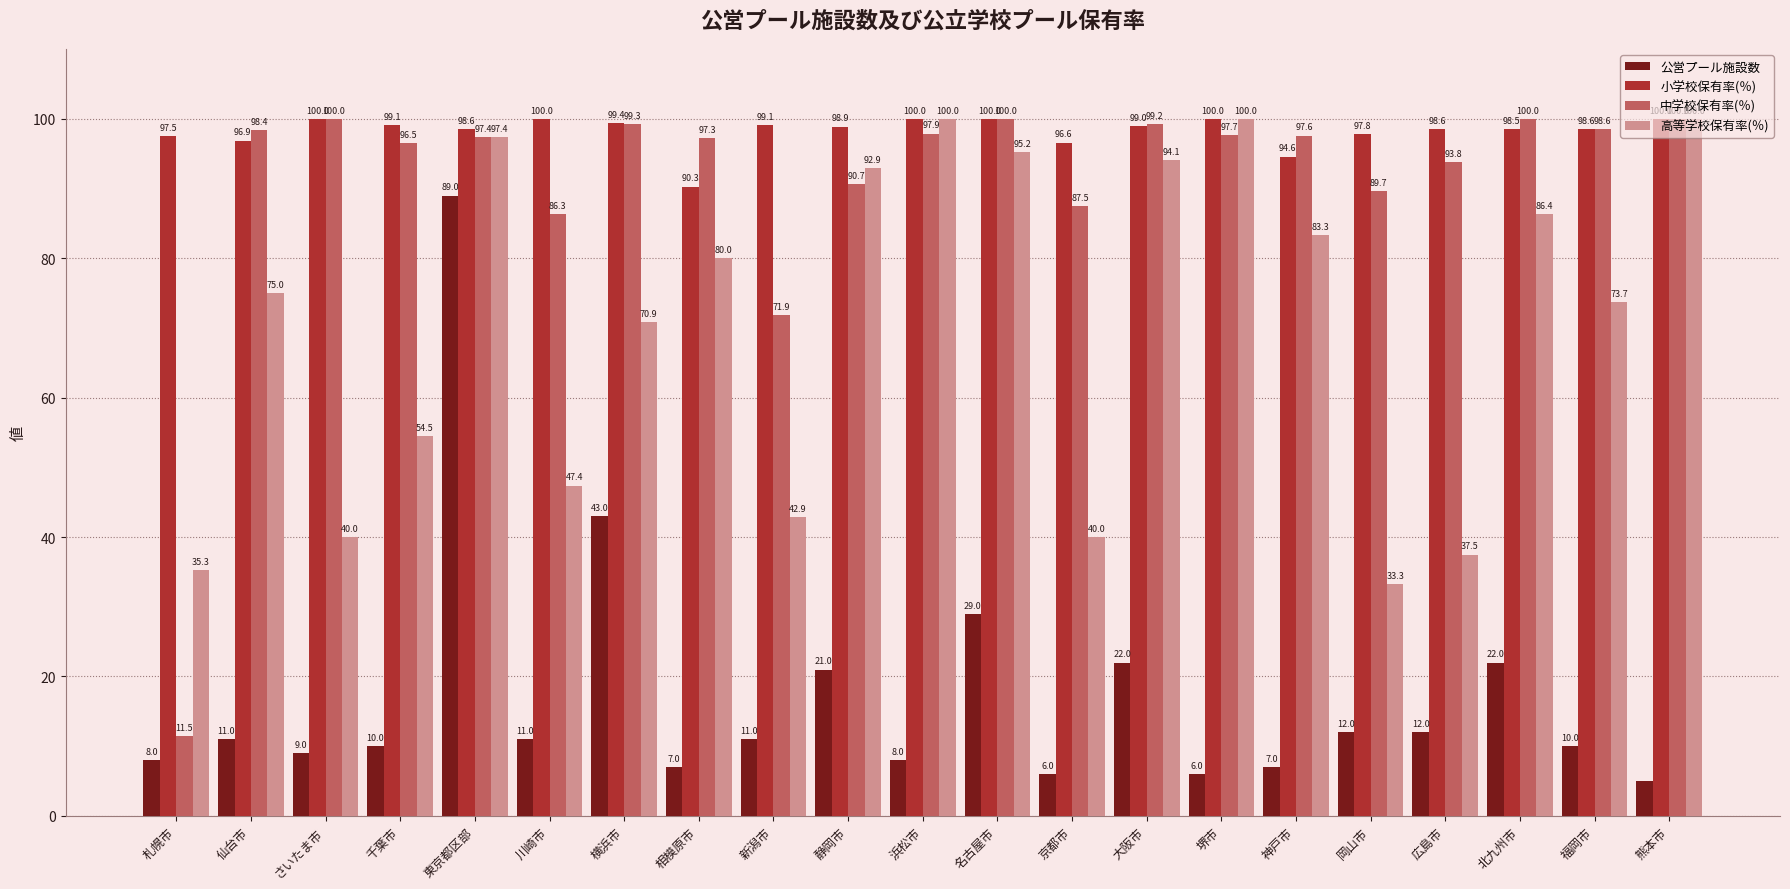

How many values in the 小学校保有率(％) series are below 98?

6